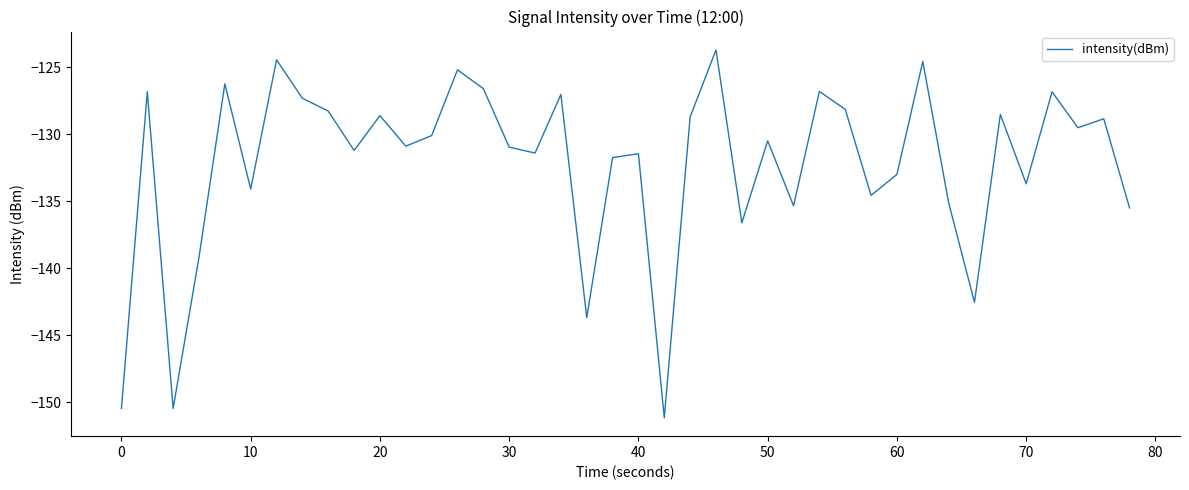

What is the minimum value shown in the chart?

-151.2